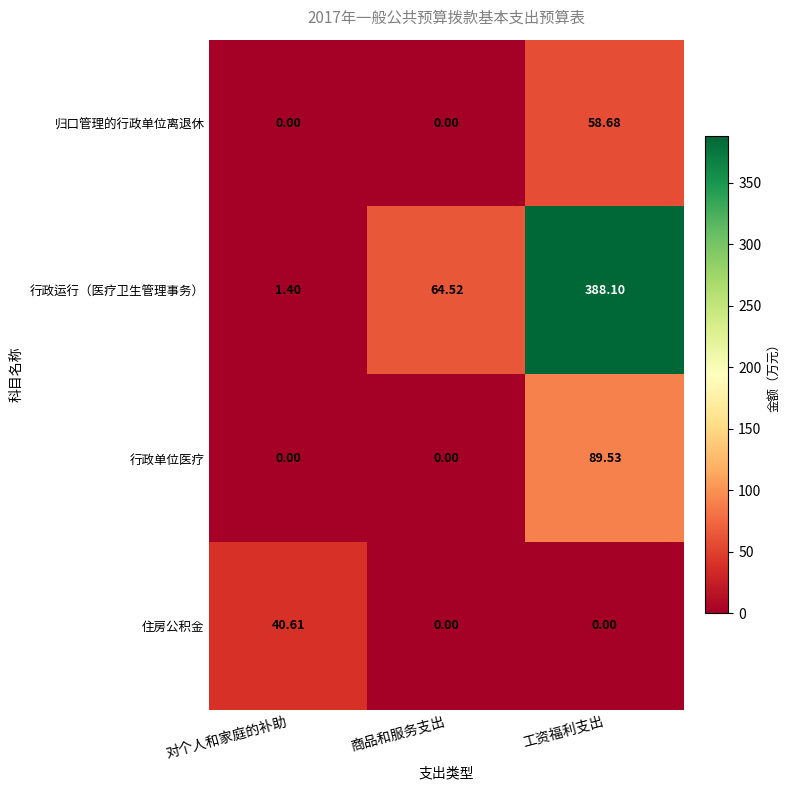

Which label corresponds to the largest value in the chart?

工资福利支出